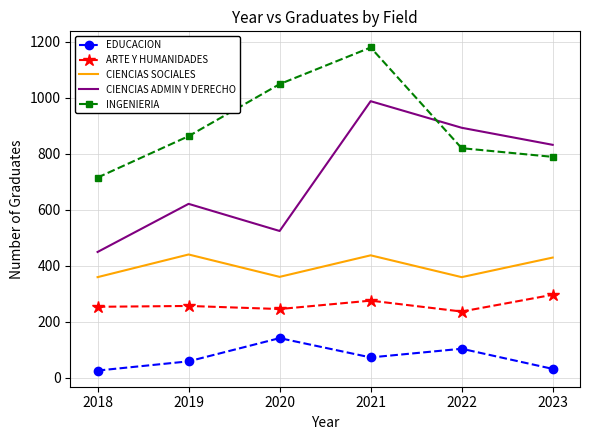

At 2021, list the series in order from largest to smallest.

INGENIERIA, CIENCIAS ADMIN Y DERECHO, CIENCIAS SOCIALES, ARTE Y HUMANIDADES, EDUCACION